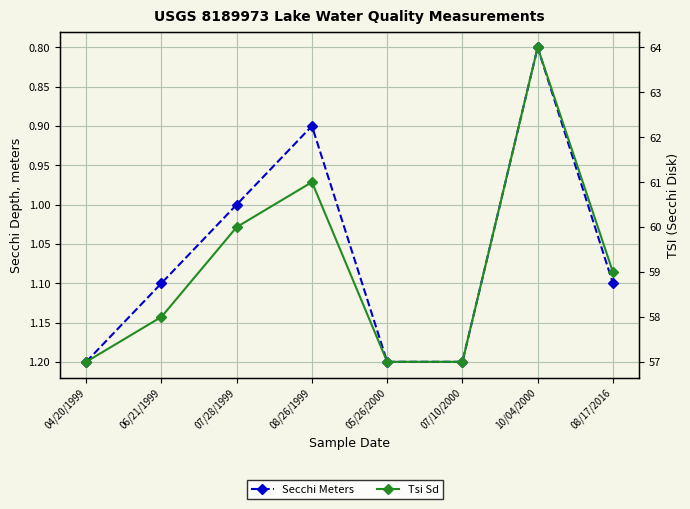

How many interior local valleys does the Secchi Meters series have?

2